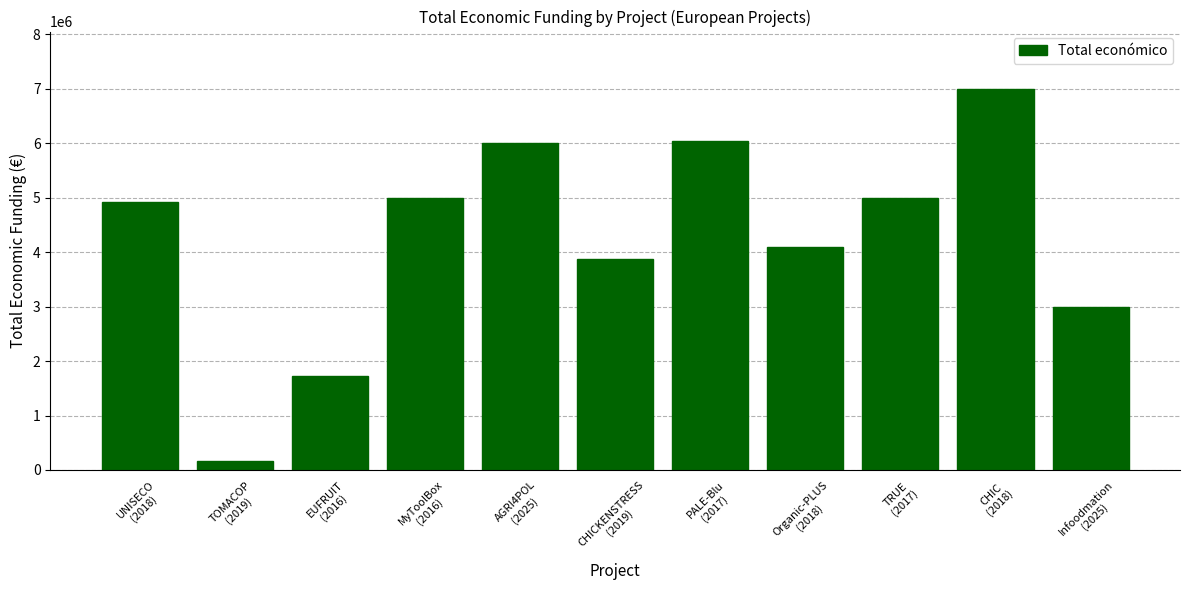

What is the sum of all values?

46828827